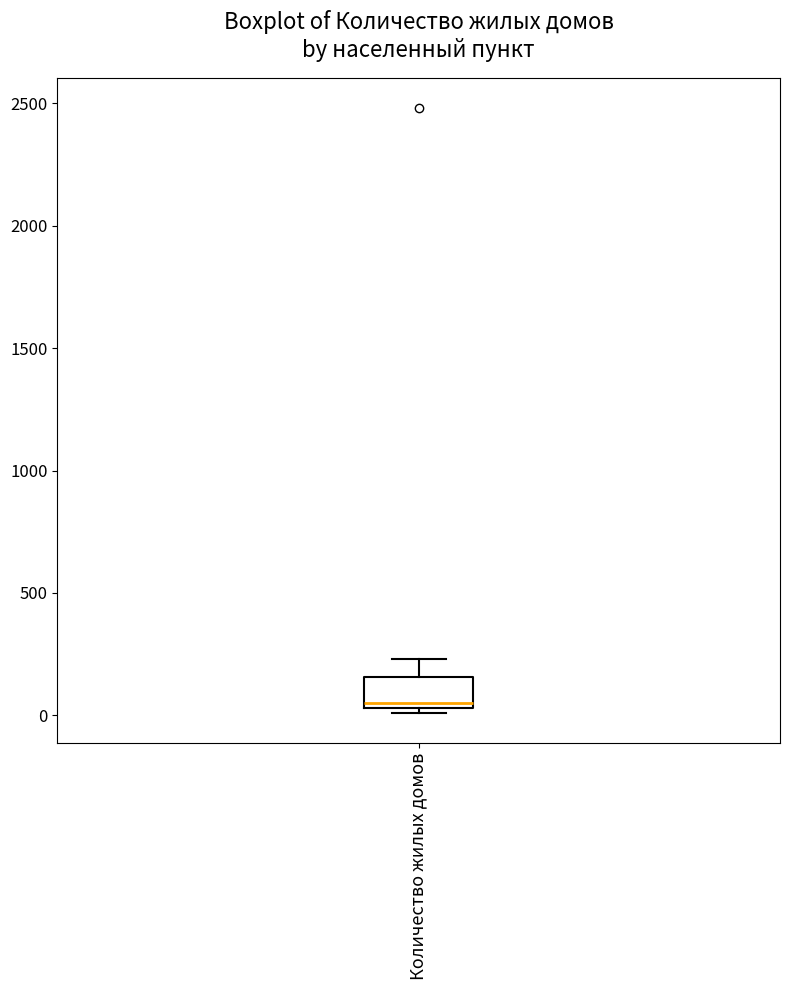

Transcribe this box plot: give where the median line is, the range the box spans, and where the two whiskers end, as read against the y-axis. The values are not printed on the chart, so give them approximately, as read against the axis.

median 50 (just above the box's lower edge), box 50 to 150, whiskers 0 to 250